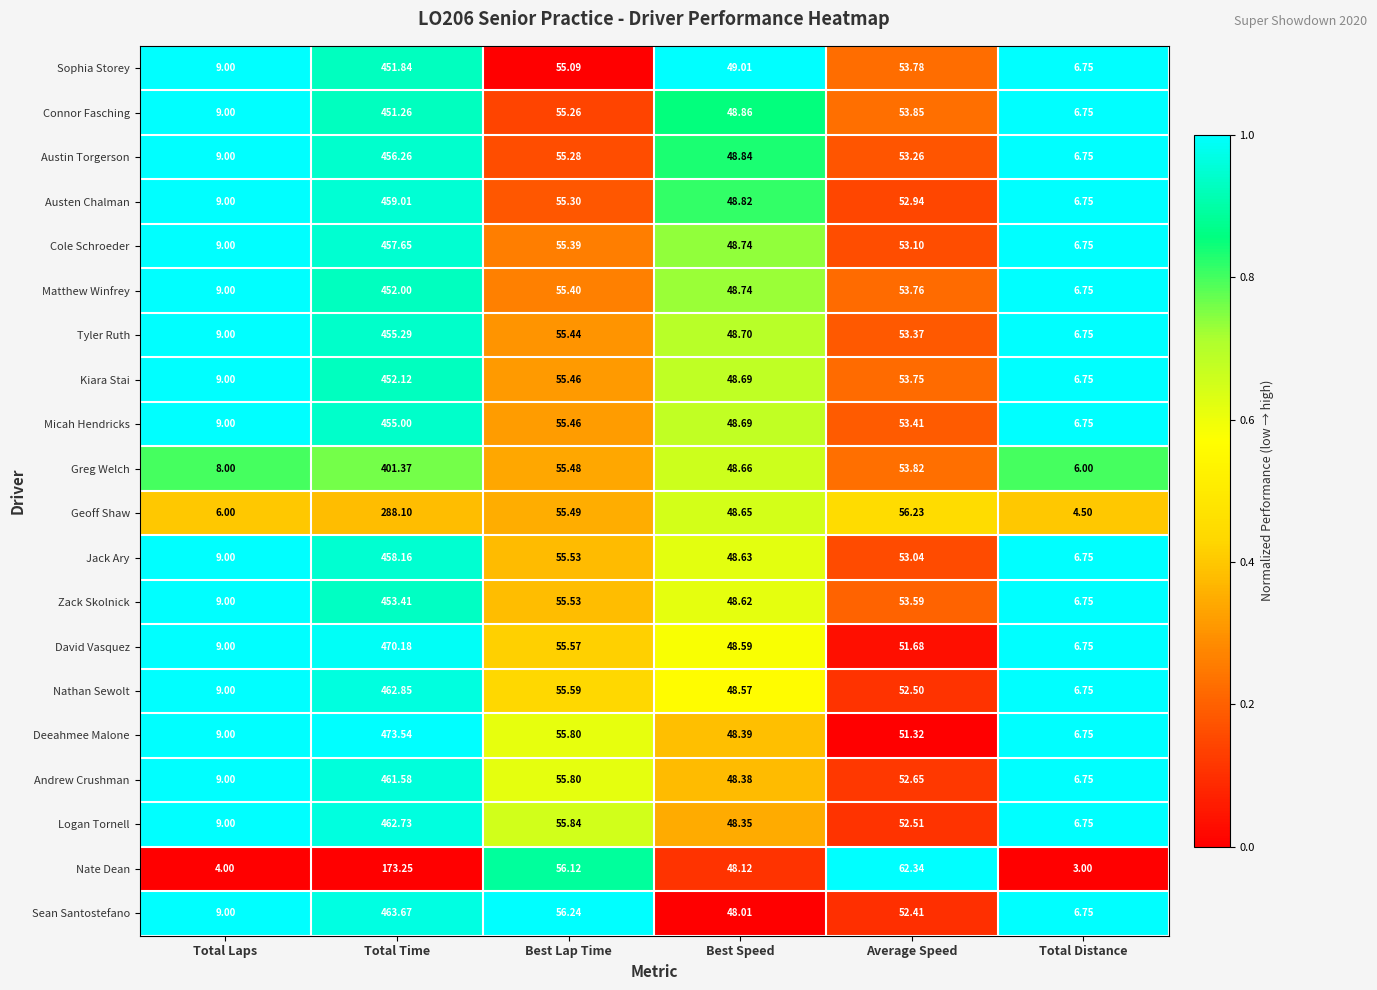

At which label is Tyler Ruth closest to 231?

Best Lap Time